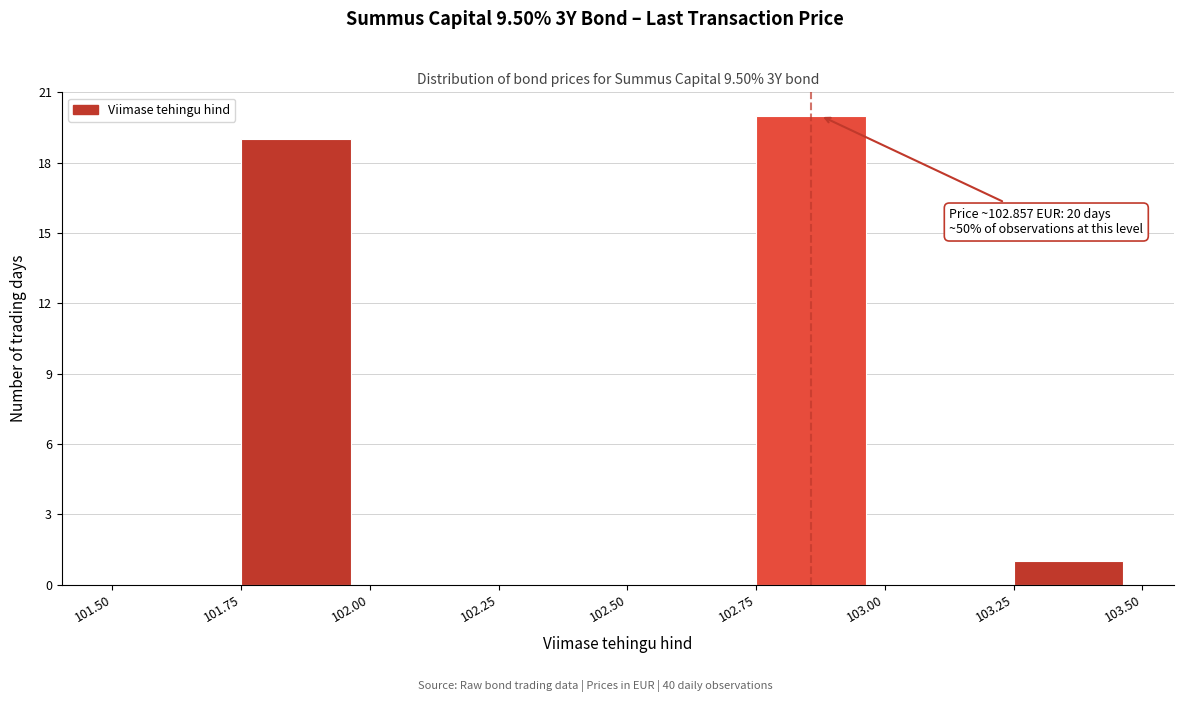

Over which range of the x-axis is the bar tallest?

102.75 to 103.00